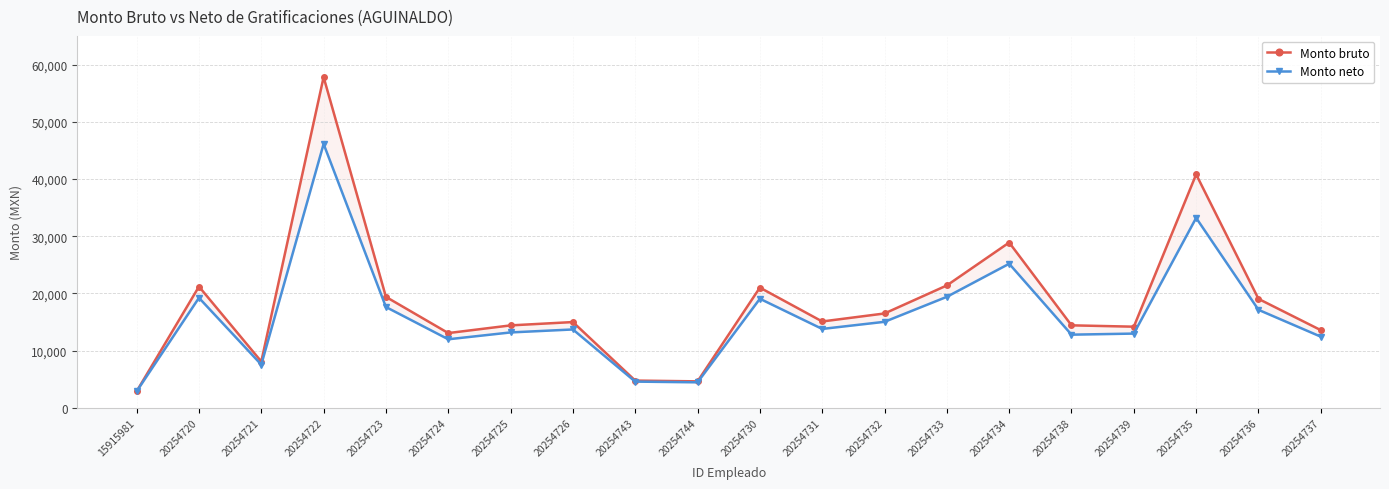

True or false: Monto bruto and Monto neto cross at least once.

False